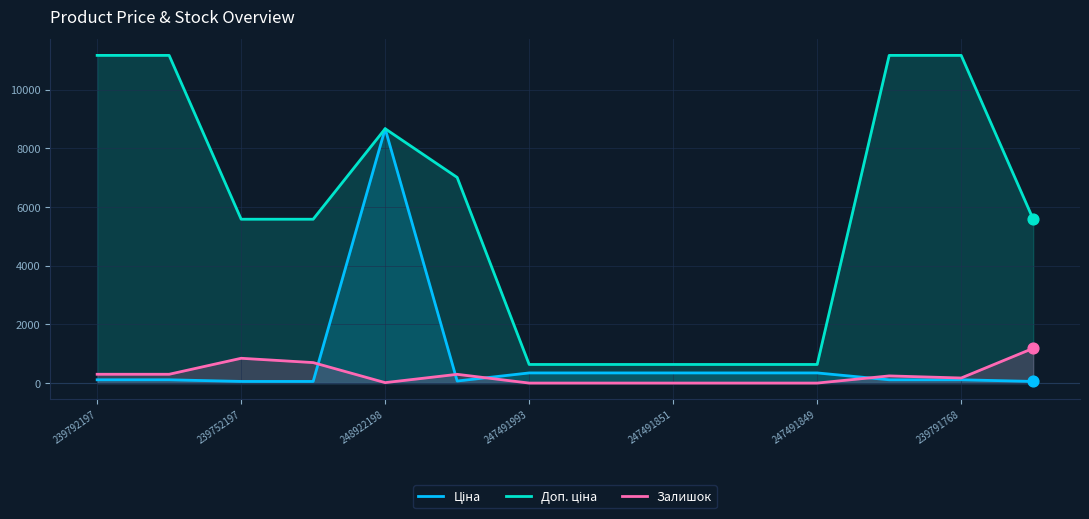

What is the total value across all series at 239791768?

11453.7